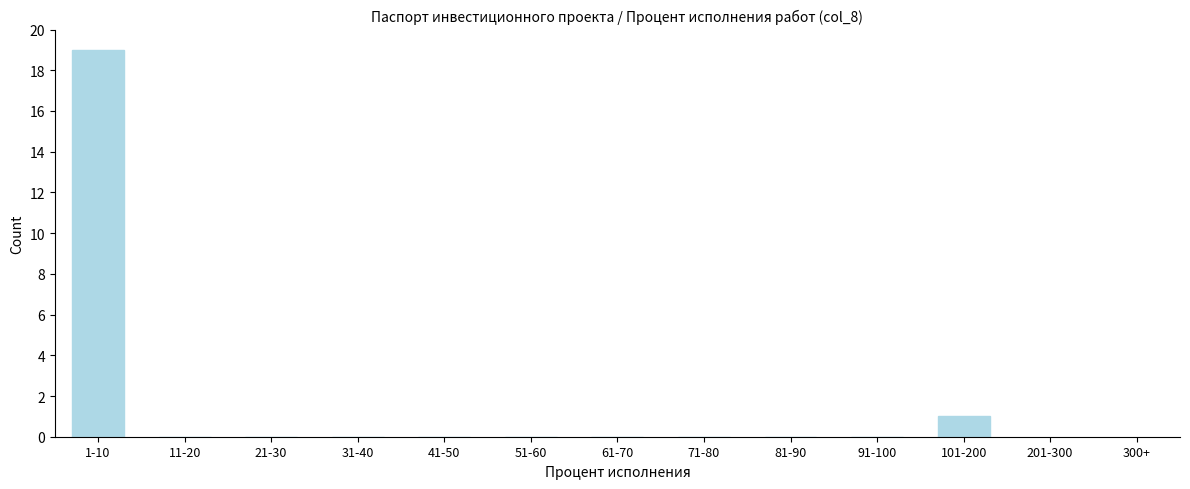

Reading right to left, list all the values displayed in this chart.

101-200=1	91-100=0	81-90=0	71-80=0	61-70=0	51-60=0	41-50=0	31-40=0	21-30=0	11-20=0	1-10=19